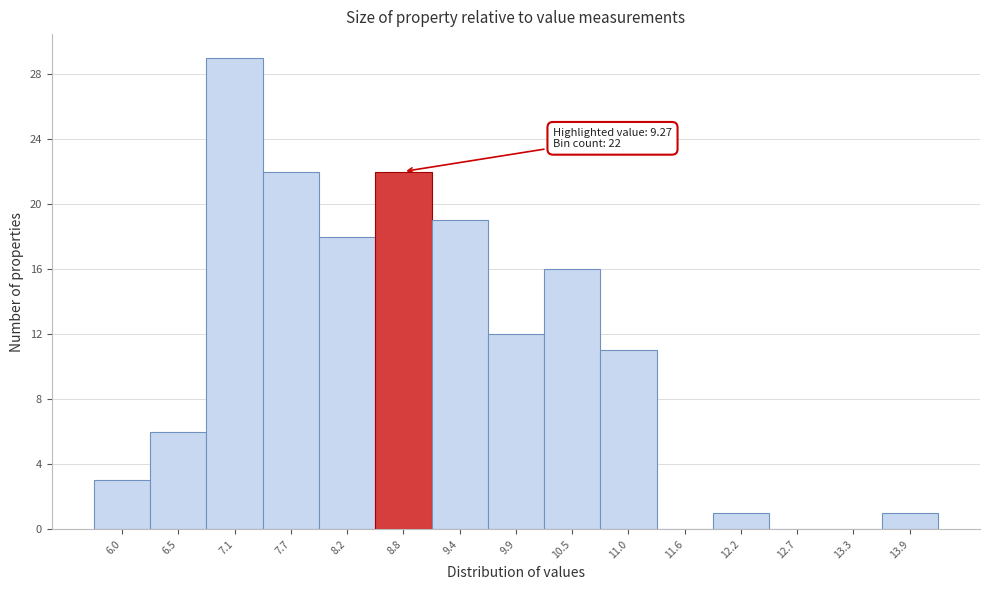

Reading right to left, extract all data points from this chart.

13.9=1	13.3=0	12.7=0	12.2=1	11.6=0	11.0=11	10.5=16	9.9=12	9.4=19	8.8=22	8.2=18	7.7=22	7.1=29	6.5=6	6.0=3